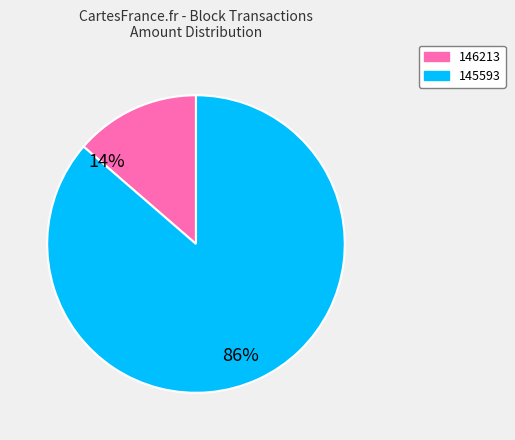

Combined, do 145593 and 146213 account for over 50%?

Yes